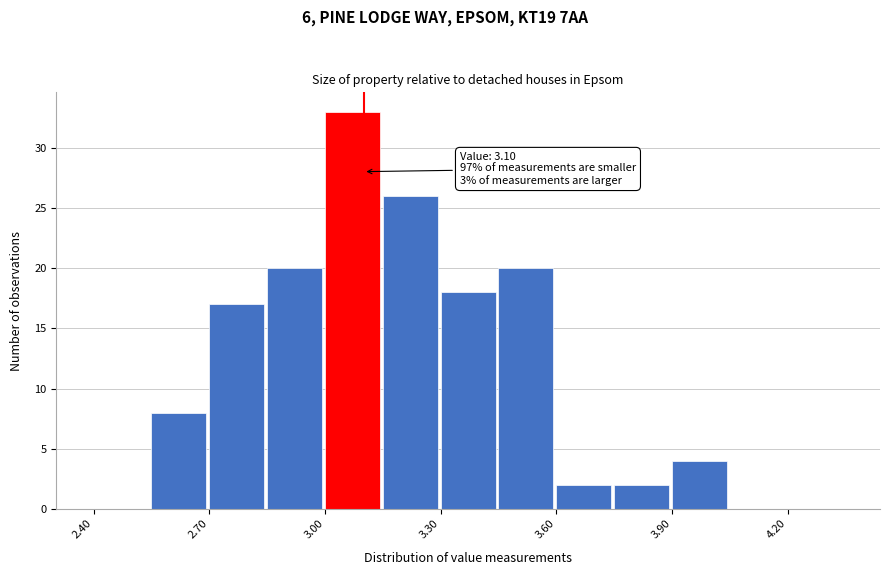

Read against the x-axis, roughly where is the centre of the tallest bar?

3.05